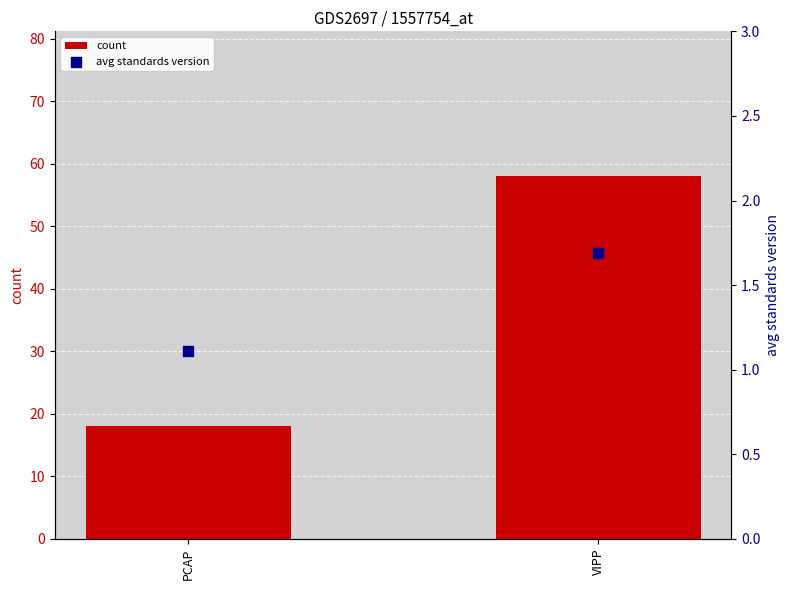

What are all the series names shown in the legend?

count, avg standards version